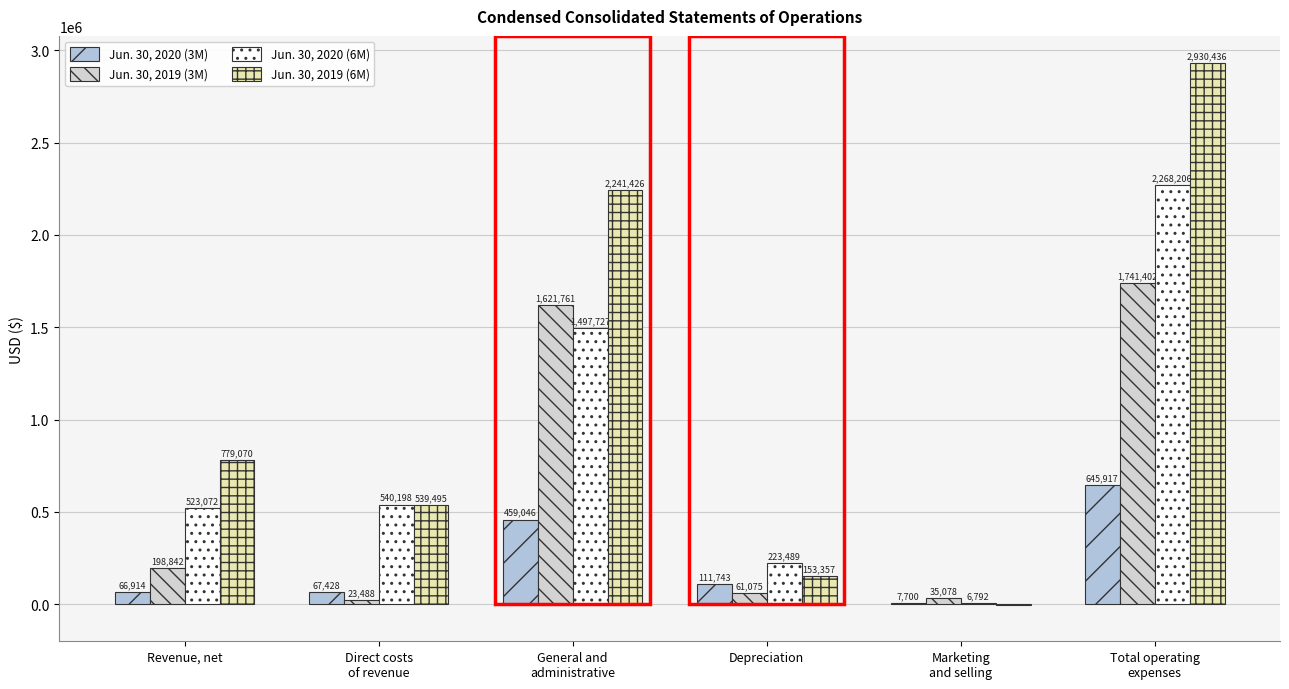

Reading right to left, list all the values displayed in this chart.

Jun. 30, 2020 (3M): 645917	7700	111743	459046	67428	66914
Jun. 30, 2019 (3M): 1741402	35078	61075	1621761	23488	198842
Jun. 30, 2020 (6M): 2268206	6792	223489	1497727	540198	523072
Jun. 30, 2019 (6M): 2930436	-3842	153357	2241426	539495	779070